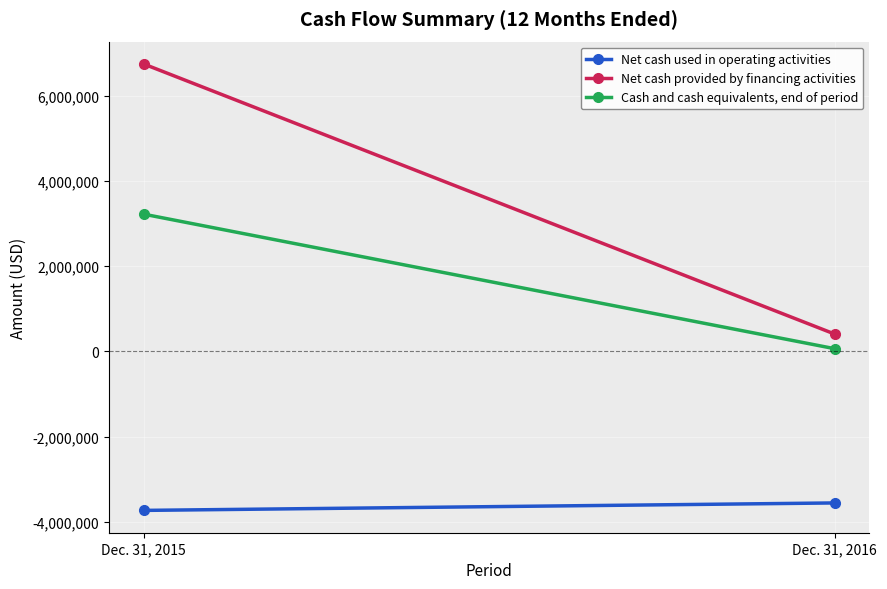

What is the approximate value of Net cash provided by financing activities at Dec. 31, 2015?

6743850